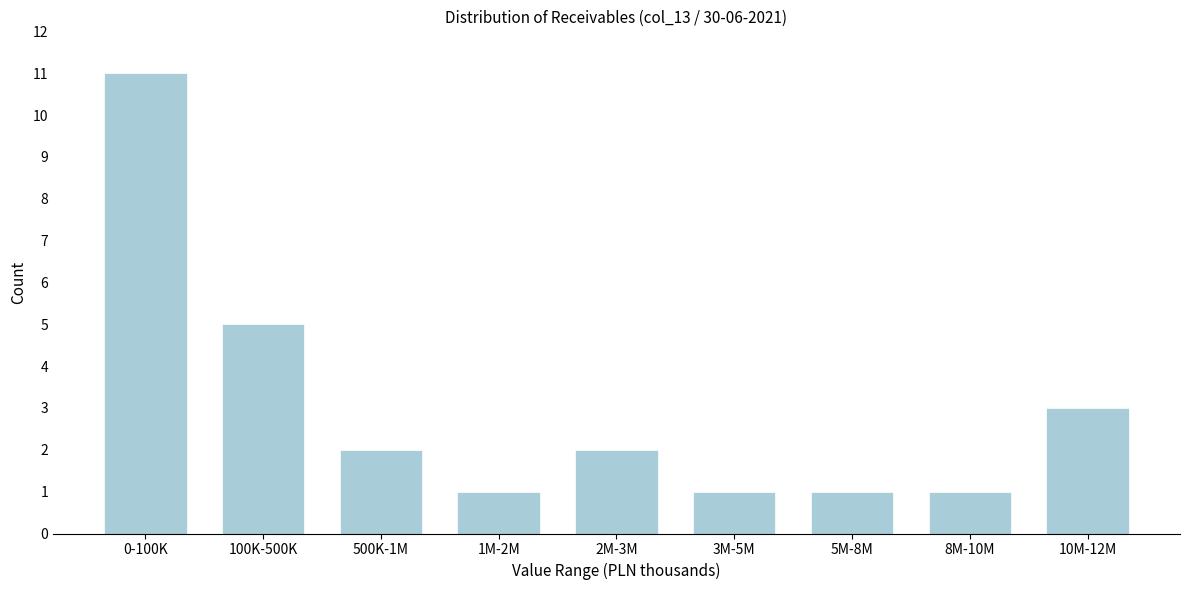

Reading left to right, extract all data points from this chart.

11	5	2	1	2	1	1	1	3